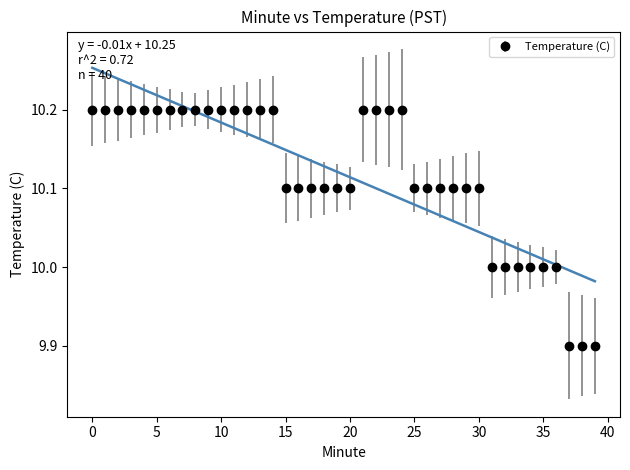

What is the sum of all values?

404.7